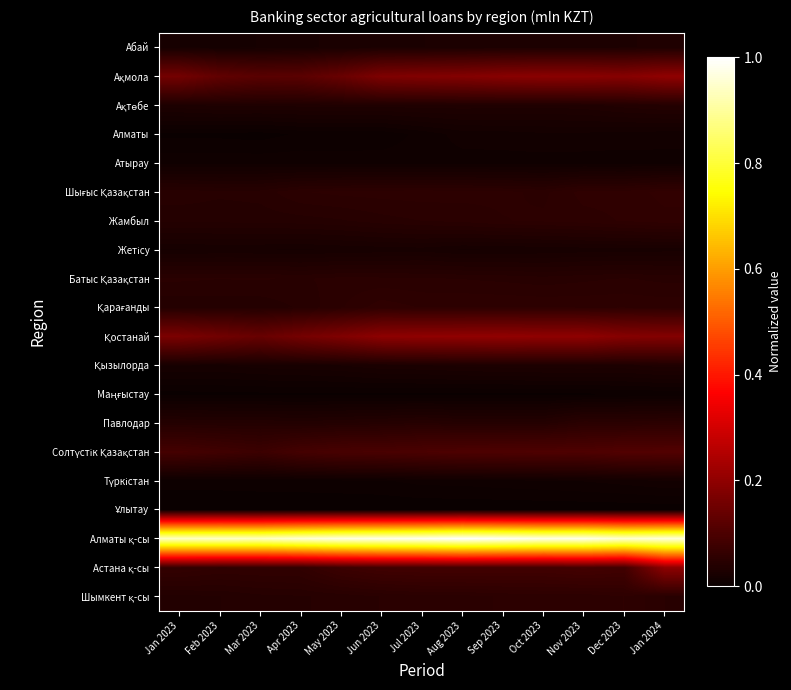

At which category is the sum across all series the highest?

Jan 2024